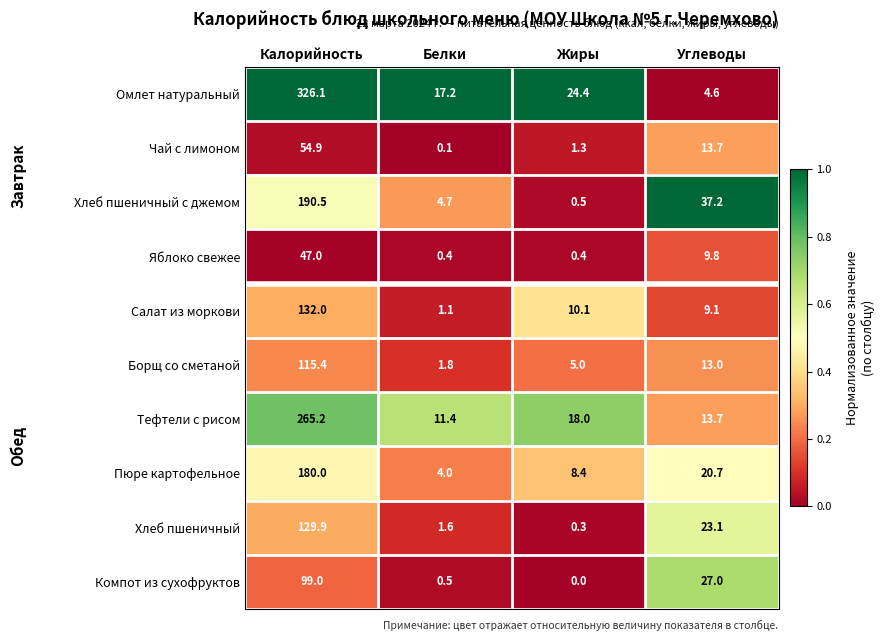

The value of Пюре картофельное at Калорийность is 52.9. True or false?

False